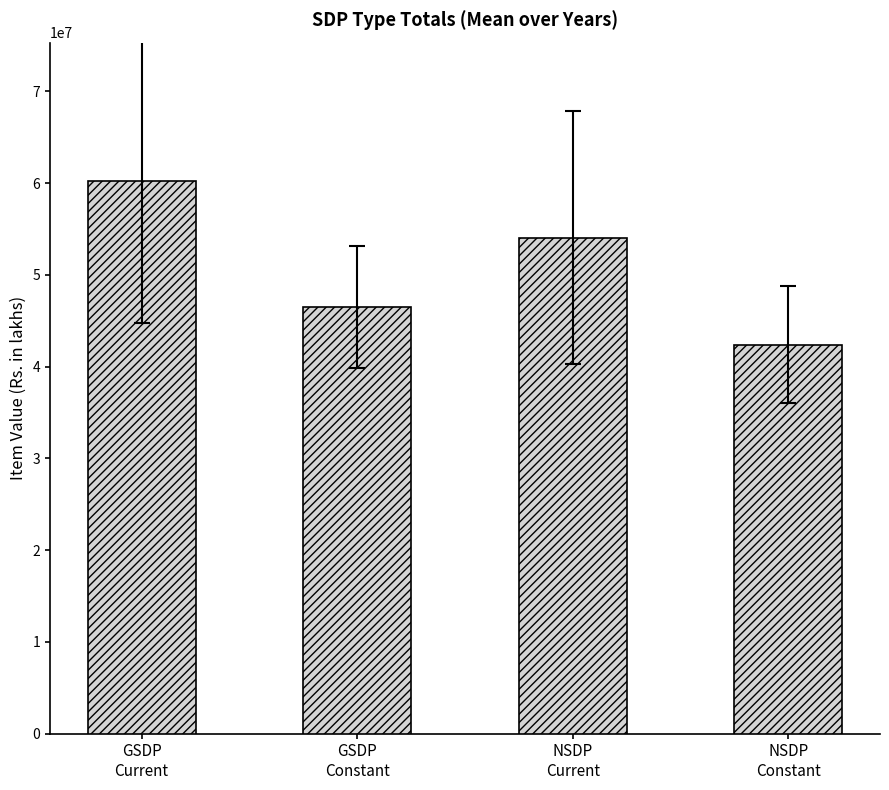

True or false: GSDP at constant prices has a value of 48530154 at 2016-17.

True